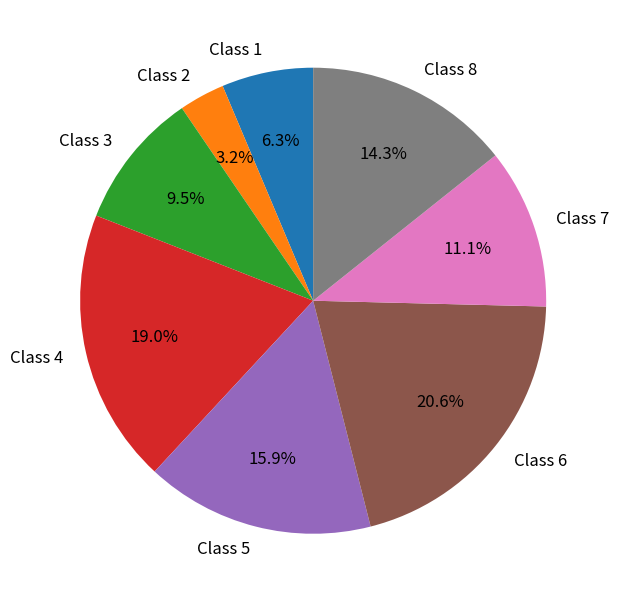

Is Class 7 the majority of the pie?

No